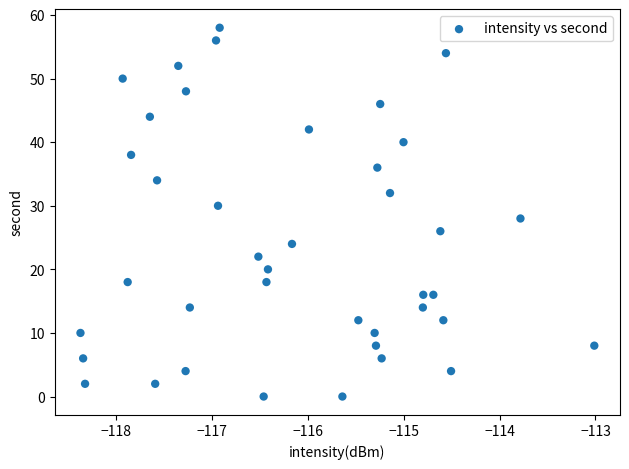

What is the range of Y values (max minus min)?

58